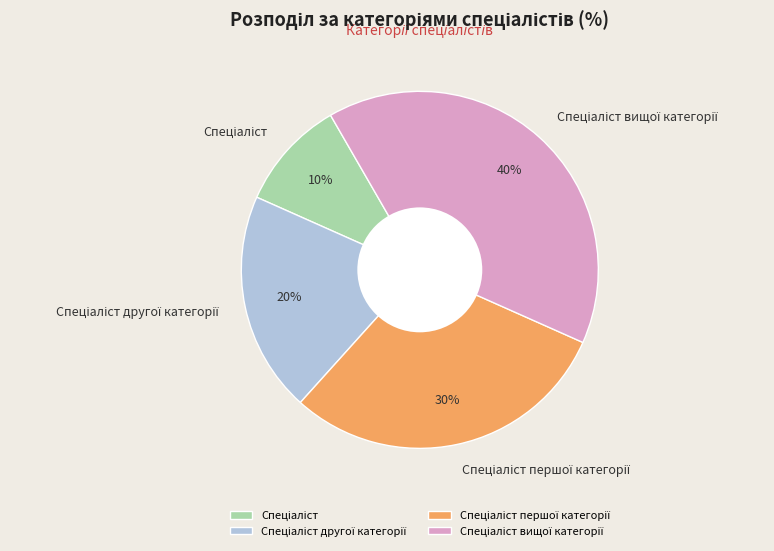

To the nearest percent, what is the average slice percentage?

25%